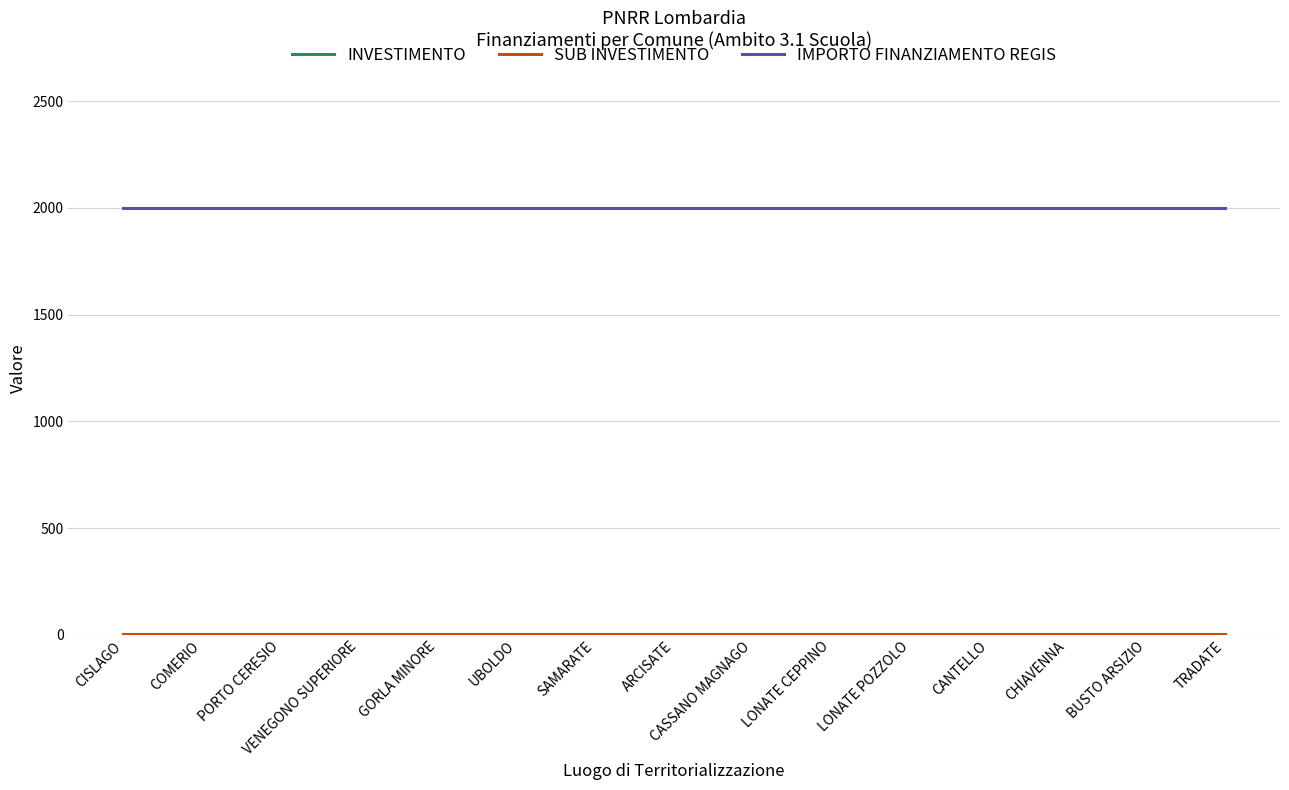

Rank the series at UBOLDO from highest to lowest value.

IMPORTO FINANZIAMENTO REGIS, INVESTIMENTO, SUB INVESTIMENTO